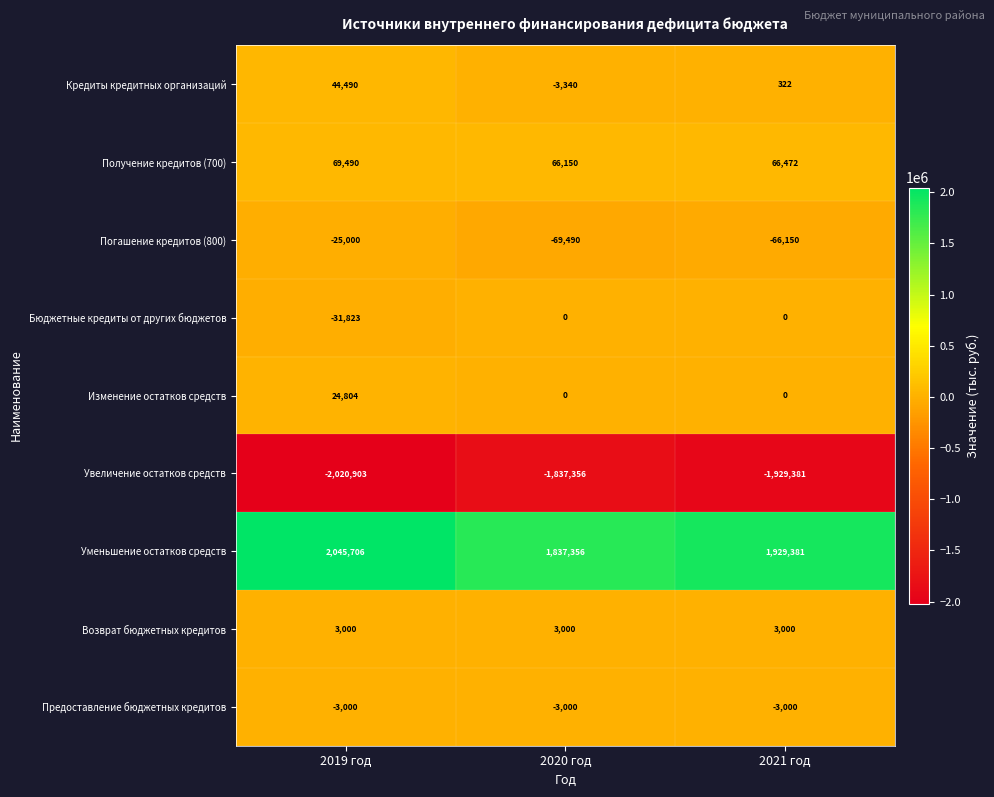

True or false: Уменьшение остатков средств has a value of 2045706 at 2019 год.

True